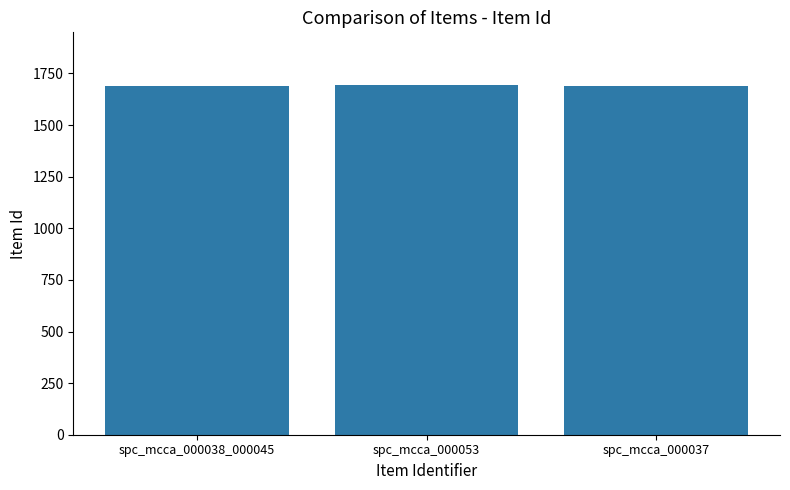

Approximately how many times larger is the value at spc_mcca_000038_000045 compared to spc_mcca_000037?

1.0